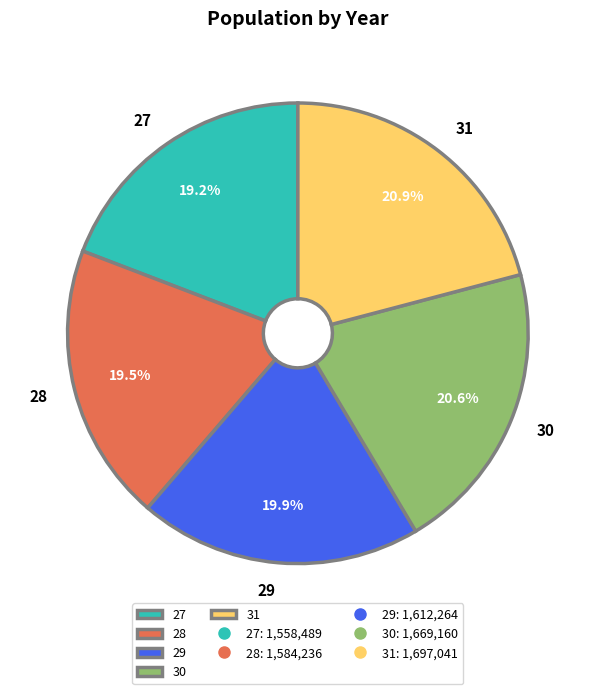

Between 29 and 30, which is larger?

30